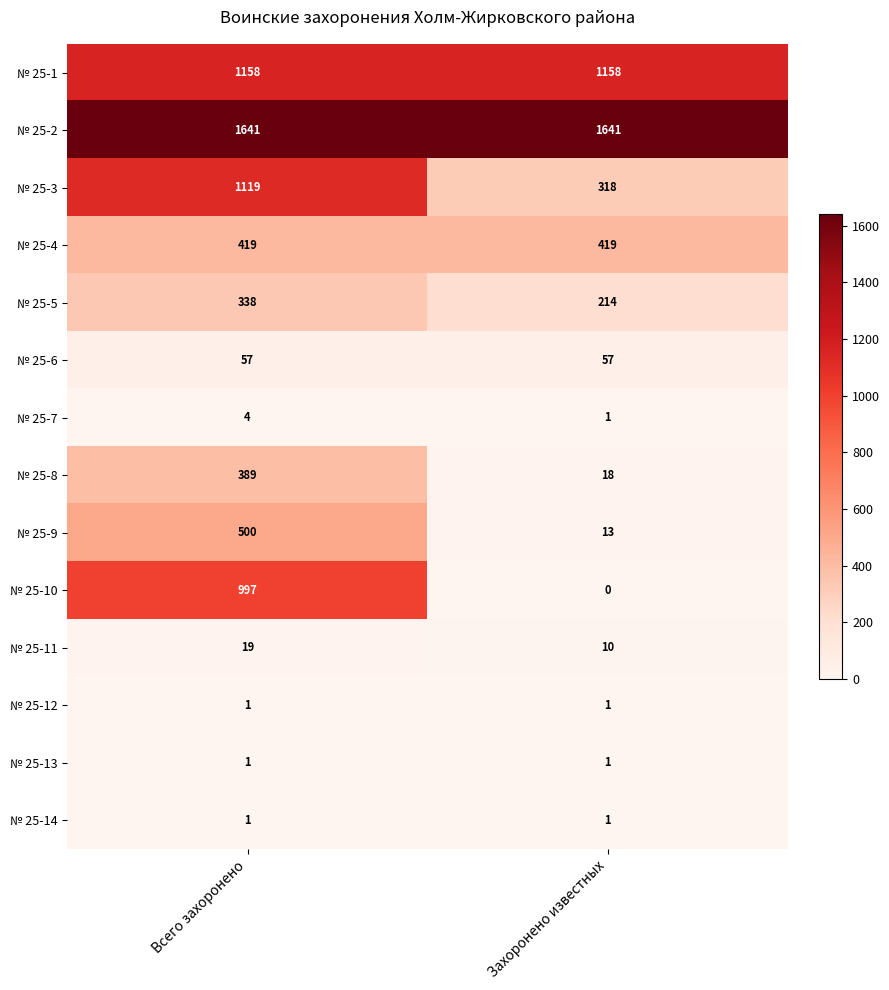

Reading left to right, transcribe all the data shown in this chart.

№ 25-1: Всего захоронено=1158	Захоронено известных=1158
№ 25-2: Всего захоронено=1641	Захоронено известных=1641
№ 25-3: Всего захоронено=1119	Захоронено известных=318
№ 25-4: Всего захоронено=419	Захоронено известных=419
№ 25-5: Всего захоронено=338	Захоронено известных=214
№ 25-6: Всего захоронено=57	Захоронено известных=57
№ 25-7: Всего захоронено=4	Захоронено известных=1
№ 25-8: Всего захоронено=389	Захоронено известных=18
№ 25-9: Всего захоронено=500	Захоронено известных=13
№ 25-10: Всего захоронено=997	Захоронено известных=0
№ 25-11: Всего захоронено=19	Захоронено известных=10
№ 25-12: Всего захоронено=1	Захоронено известных=1
№ 25-13: Всего захоронено=1	Захоронено известных=1
№ 25-14: Всего захоронено=1	Захоронено известных=1